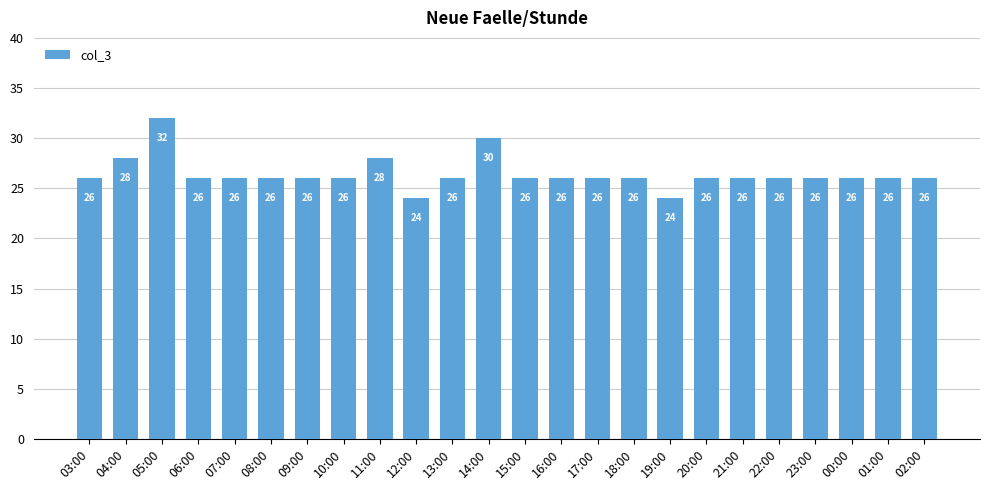

True or false: the data shows 47 at 11:00.

False